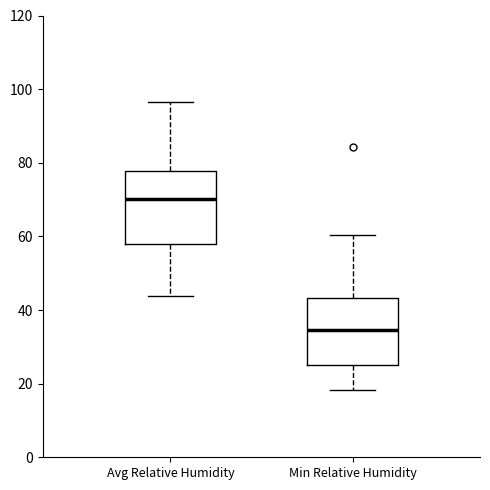

Where does the lower whisker of the box for Min Relative Humidity end on the y-axis? The values are not printed on the chart, so give them approximately, as read against the axis.

18